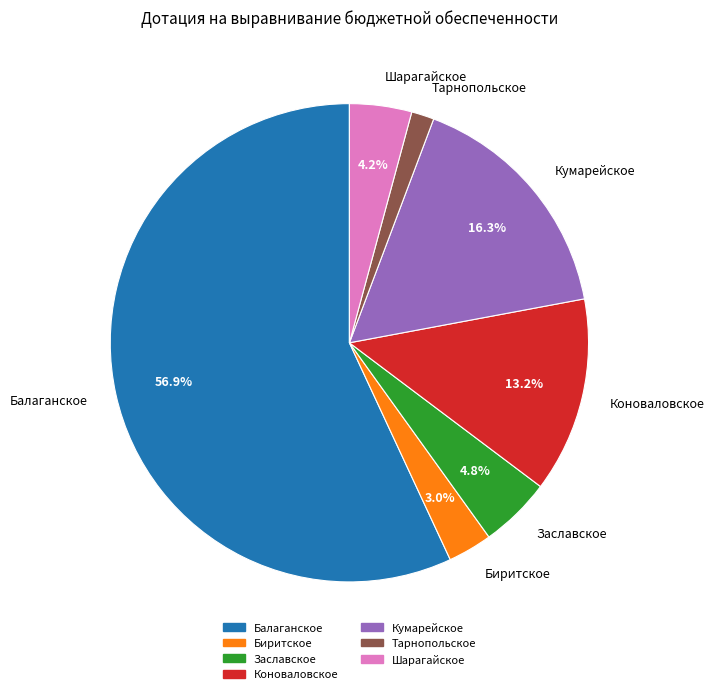

Rank the categories by value from highest to lowest.

Балаганское, Кумарейское, Коноваловское, Заславское, Шарагайское, Биритское, Тарнопольское